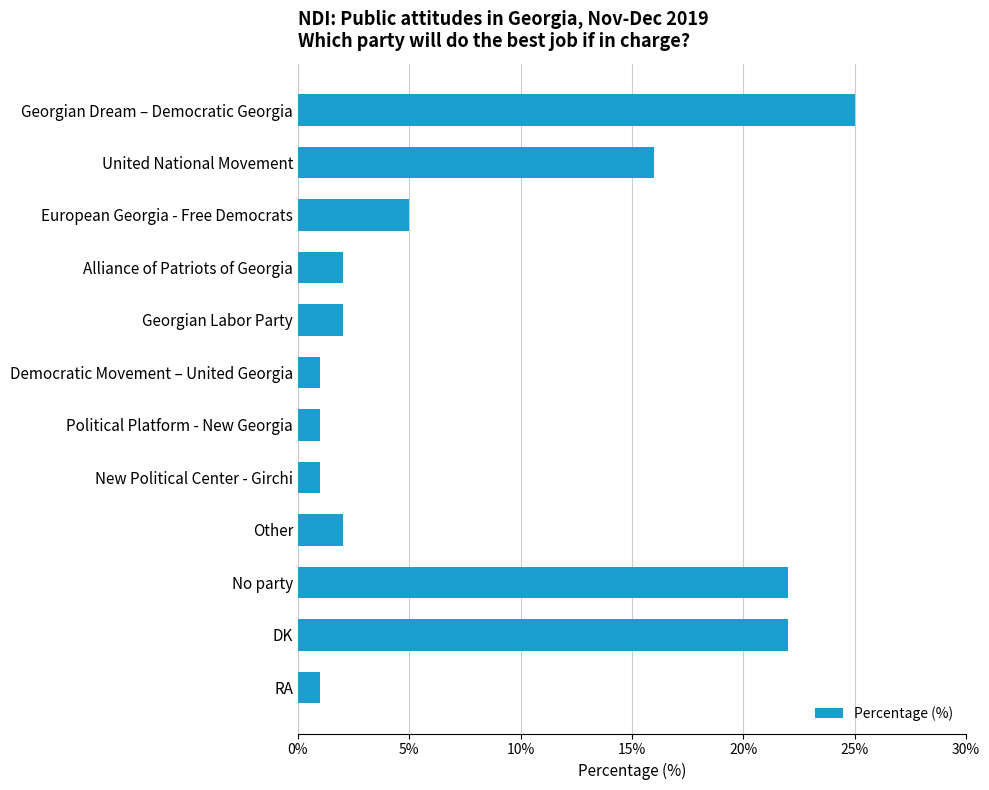

Approximately how many times larger is the value at Alliance of Patriots of Georgia compared to RA?

2.0